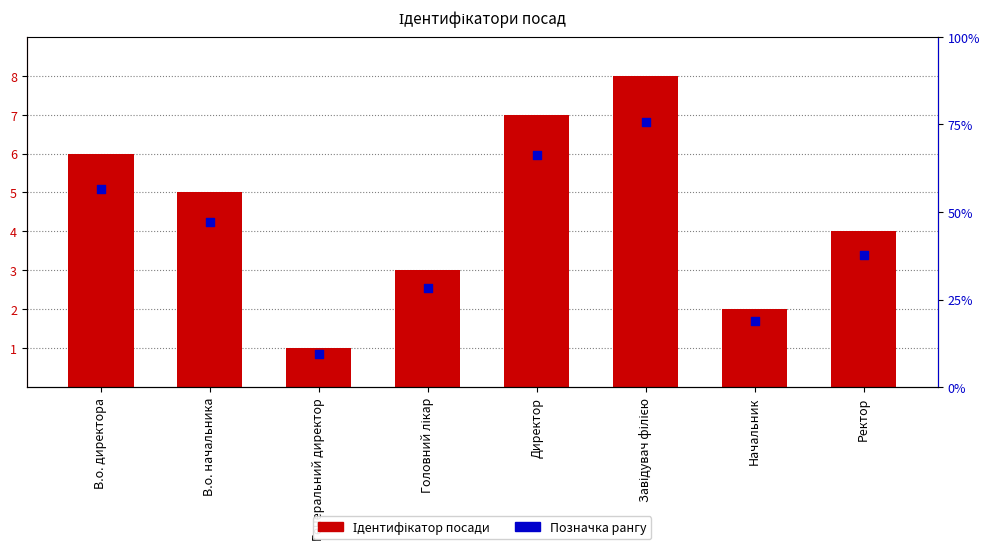

At how many categories does at least one series exceed 6?

2